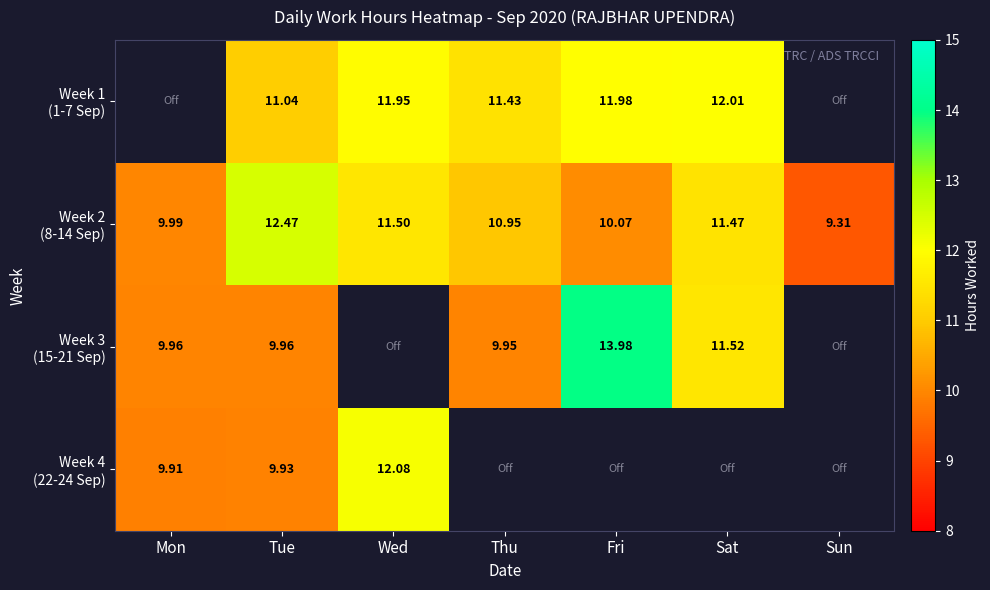

Read the Week 4 (22-24 Sep) value at Wed.

12.1